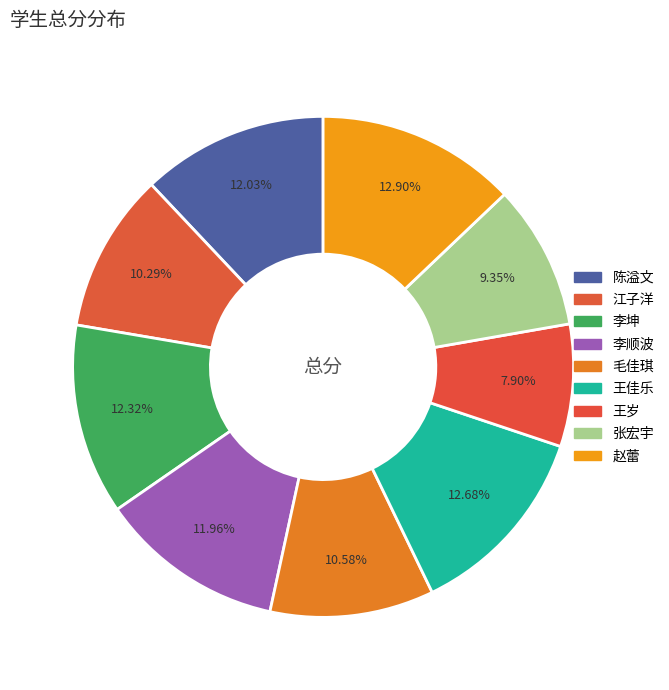

What percentage is the 王佳乐 slice, to the nearest percent?

13%